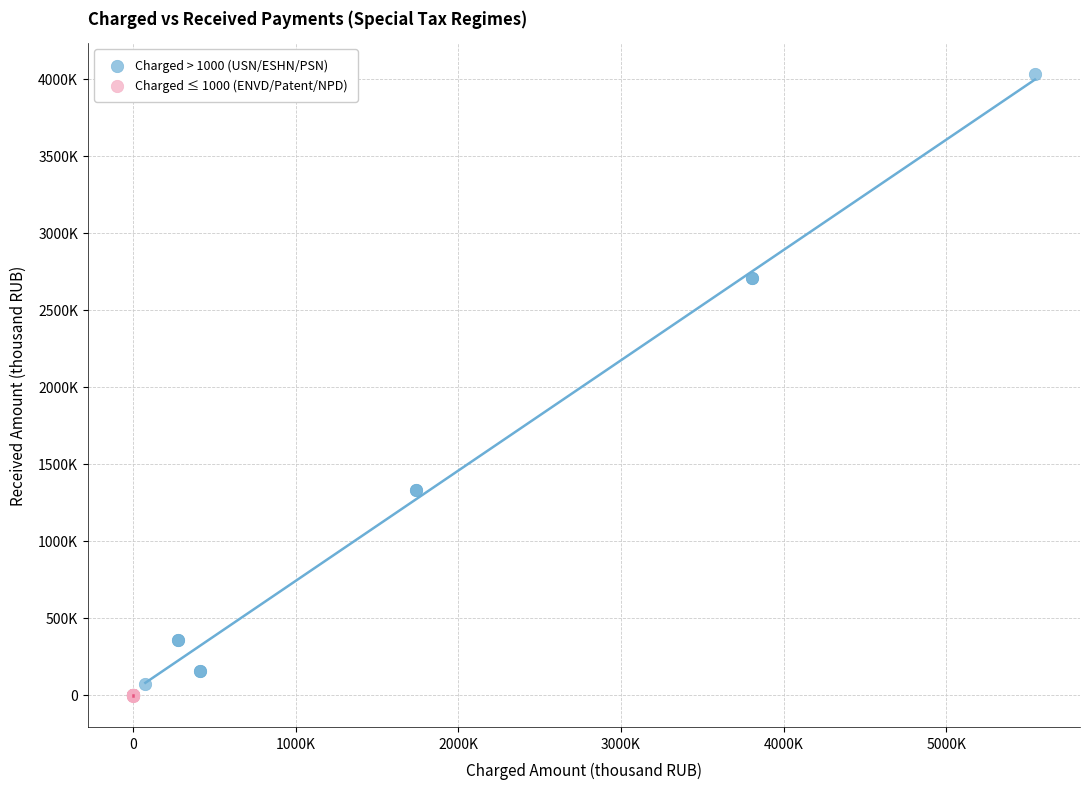

What are all the series names shown in the legend?

Charged > 1000 (USN/ESHN/PSN), Charged ≤ 1000 (ENVD/Patent/NPD)